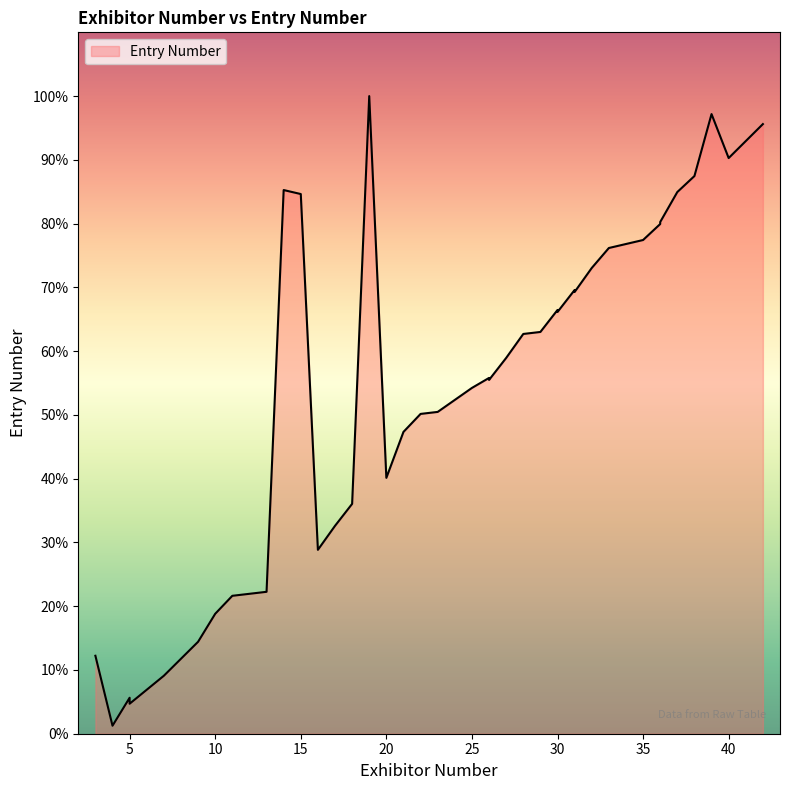

True or false: the data has more than 2 interior local peaks.

True